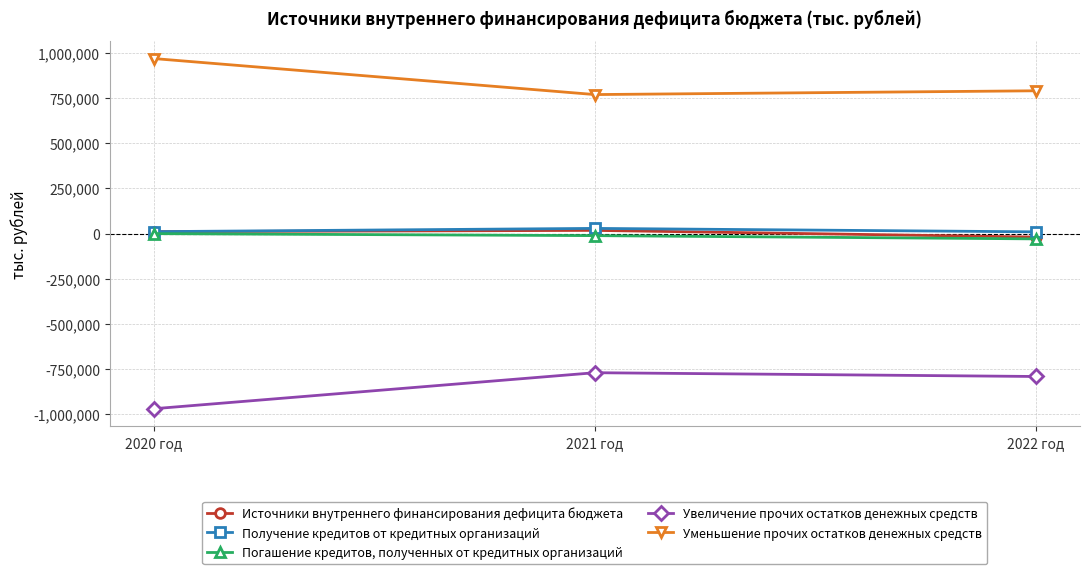

How many Погашение кредитов, полученных от кредитных организаций values are between -29000 and 0?

3